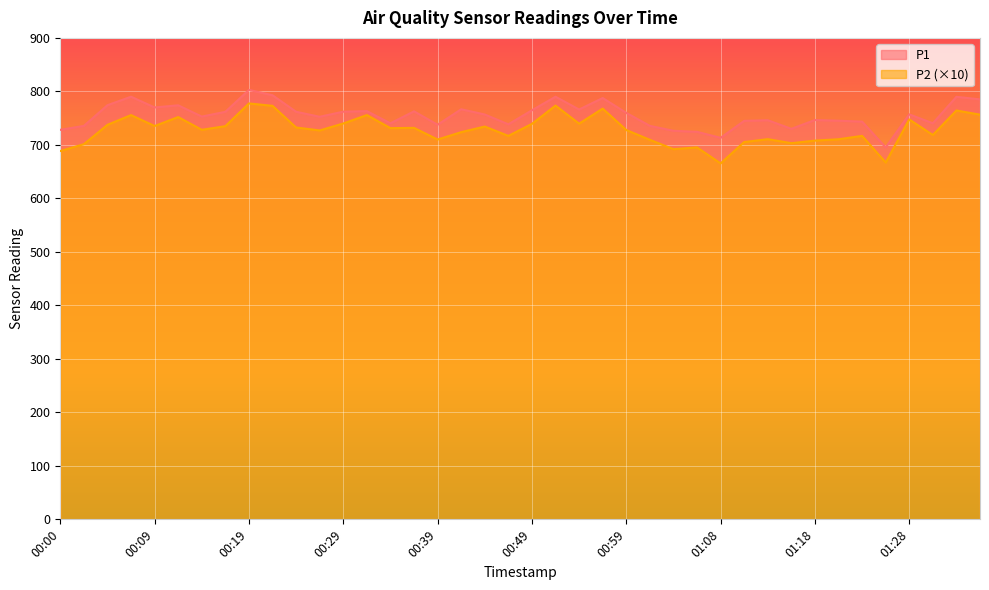

Does the chart display data point markers on the line(s)?

No